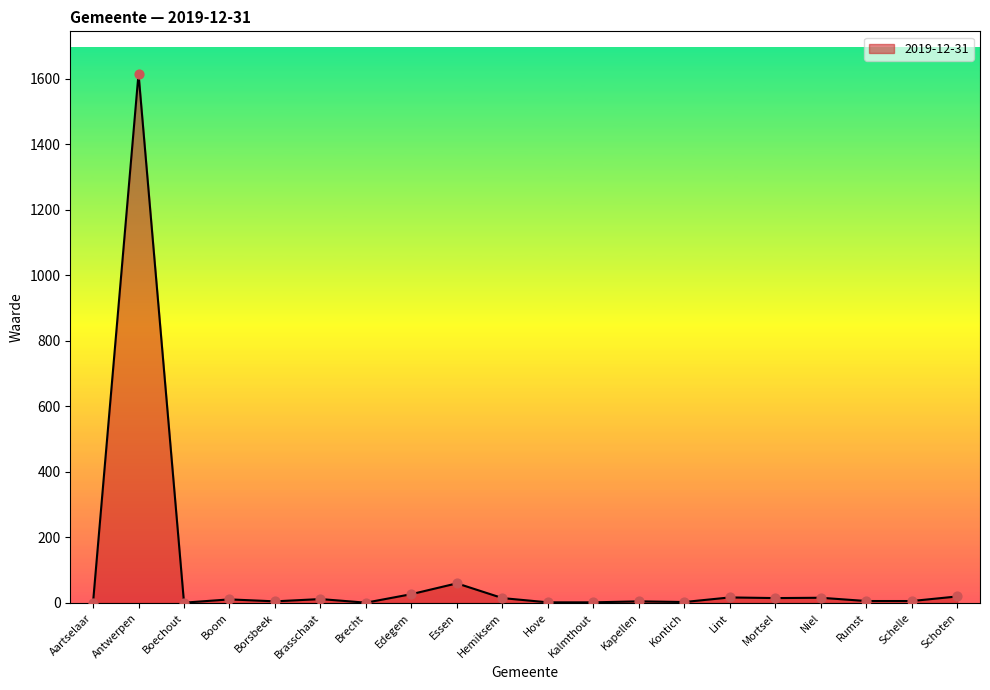

Approximately how many times larger is the value at Hemiksem compared to Aartselaar?

15.0